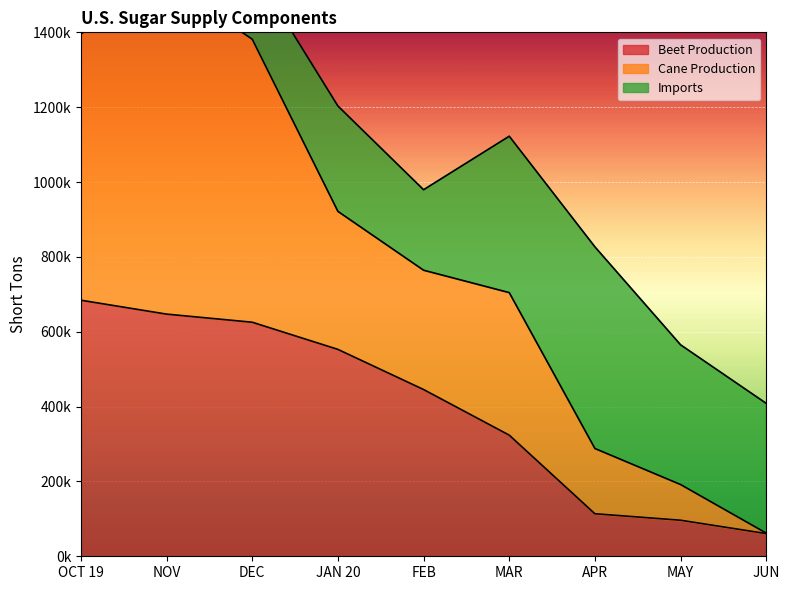

What is the difference between the Cane Production values at JUN and OCT 19?

1333754